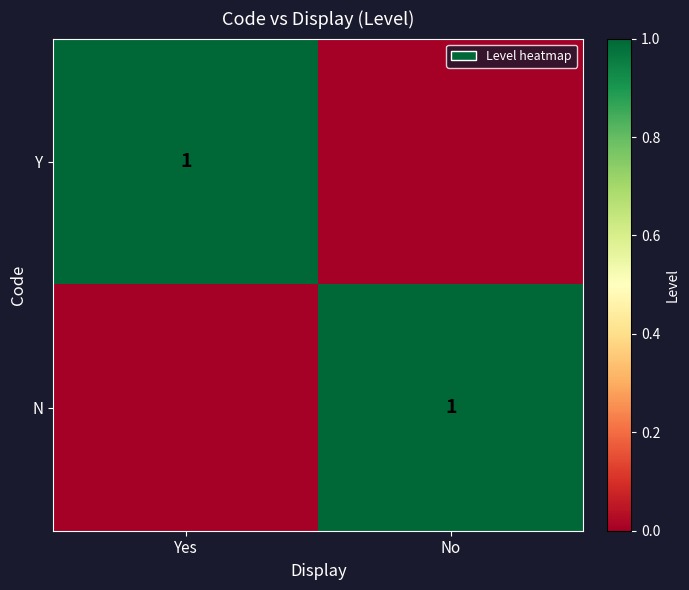

At which category is the sum across all series the highest?

Yes